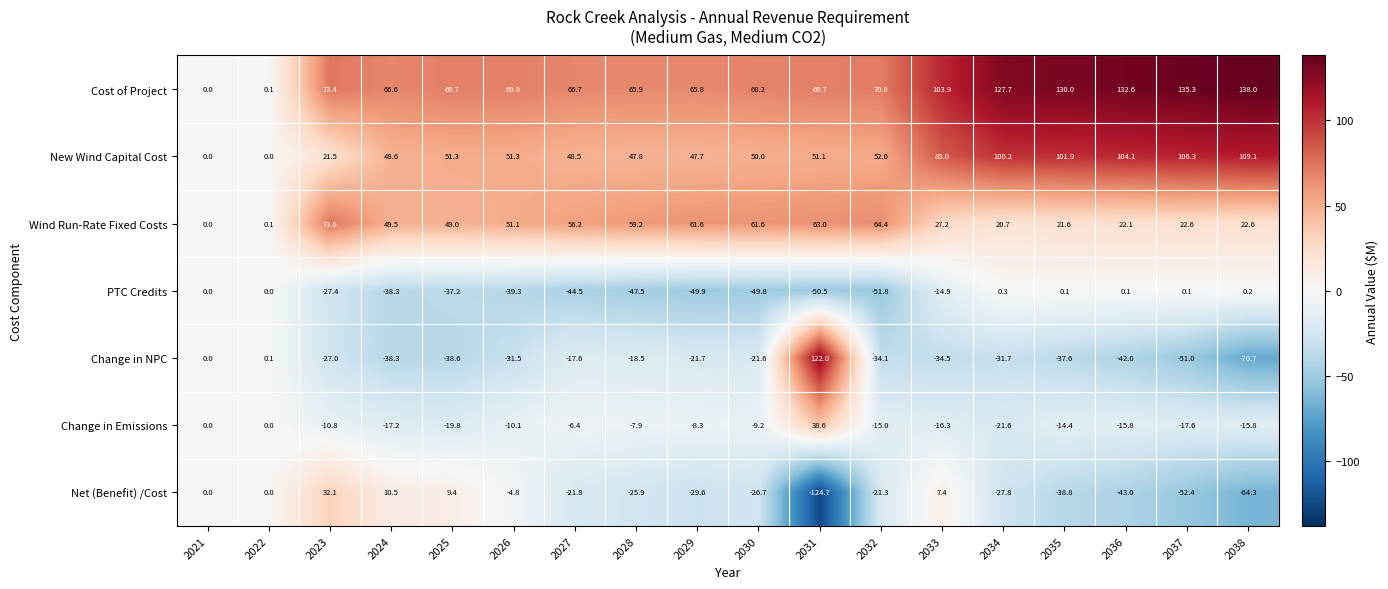

Which series has the largest total across all categories?

Cost of Project